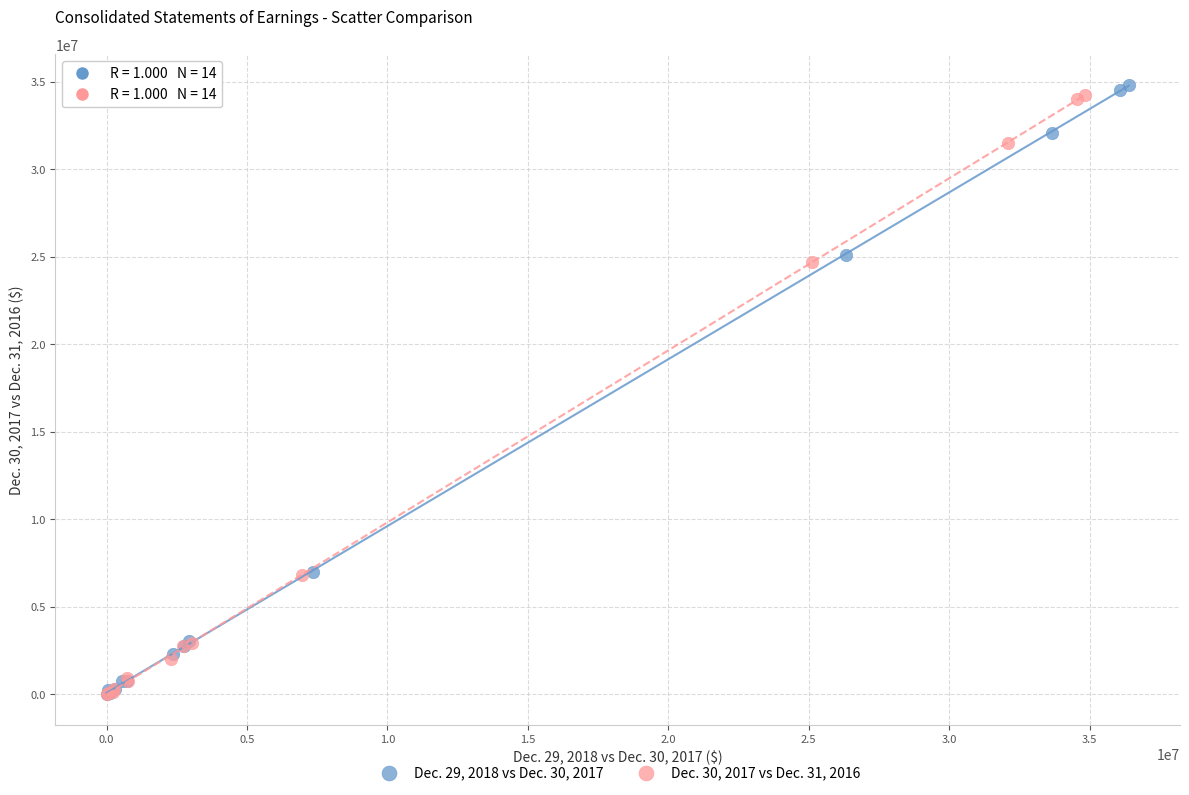

Which series has the widest spread of Y values?

Dec. 29, 2018 vs Dec. 30, 2017